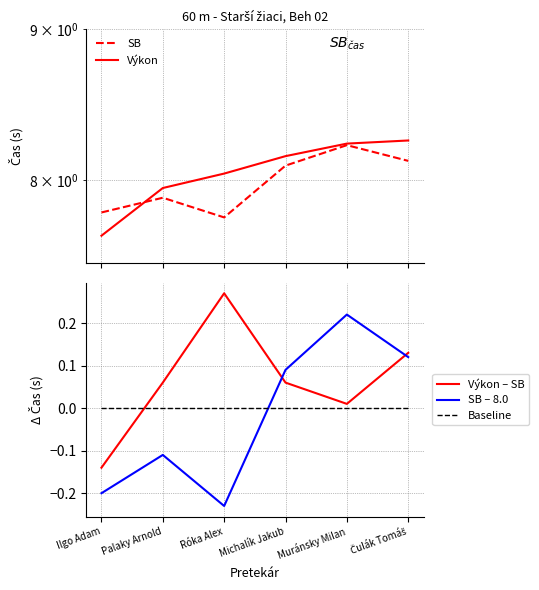

What is the label of the 2nd point from the left?

Palaky Arnold